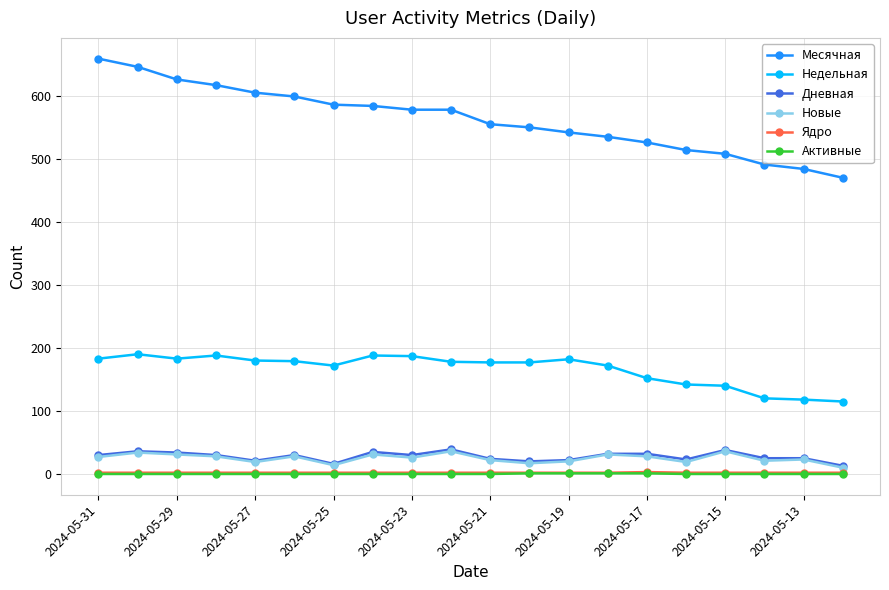

Which series has the largest total across all categories?

Месячная